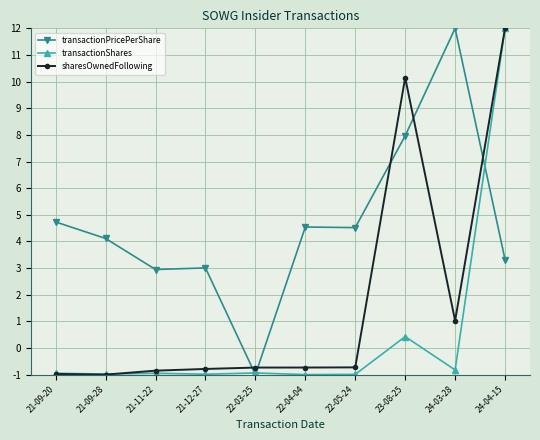

What is the difference between the maximum and minimum values in the sharesOwnedFollowing series?

13.0